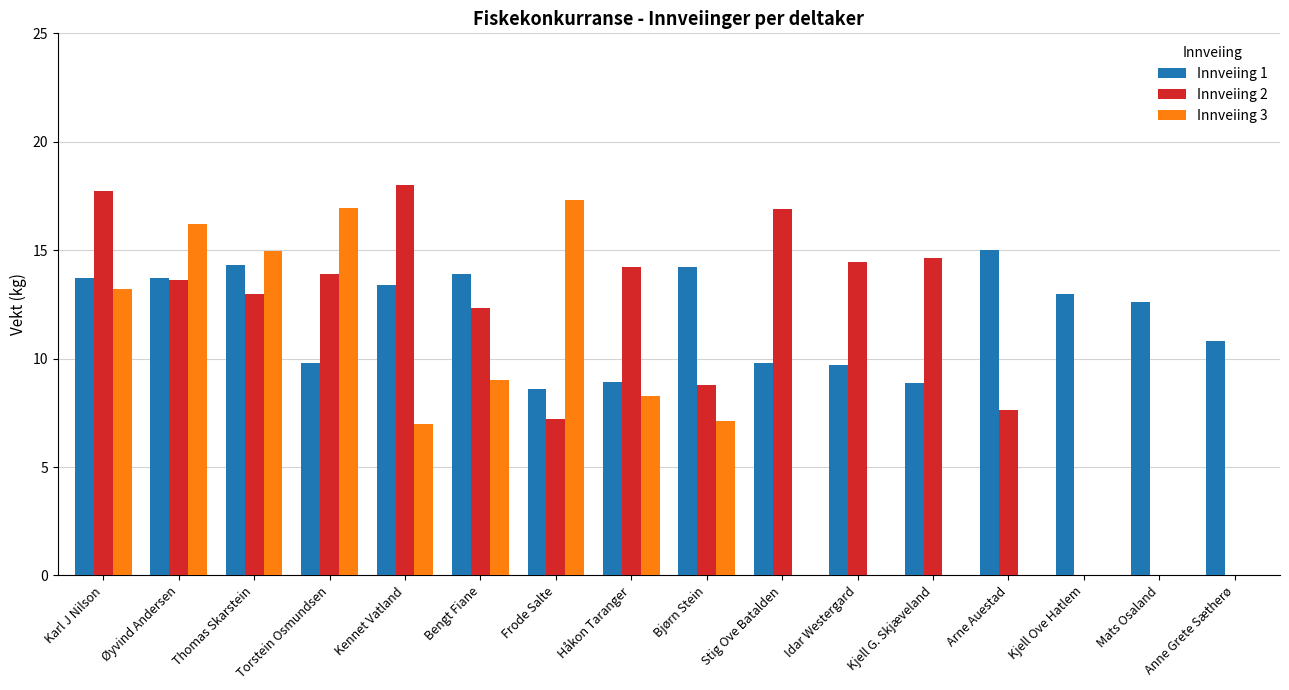

What is the maximum value for Innveiing 2?

18.0